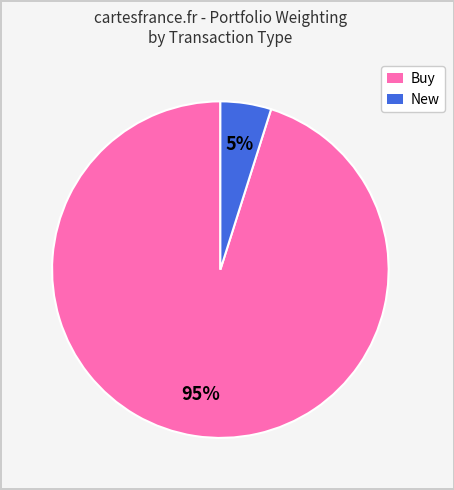

Is there a majority slice in this chart?

Yes